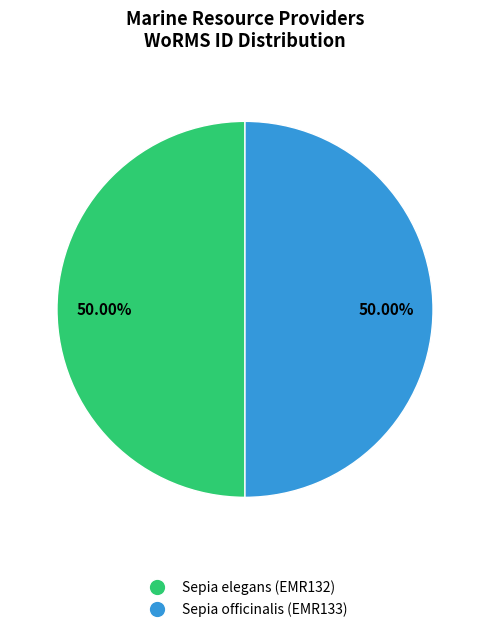

Is it true that Sepia officinalis (EMR133) is 50% of the pie?

True